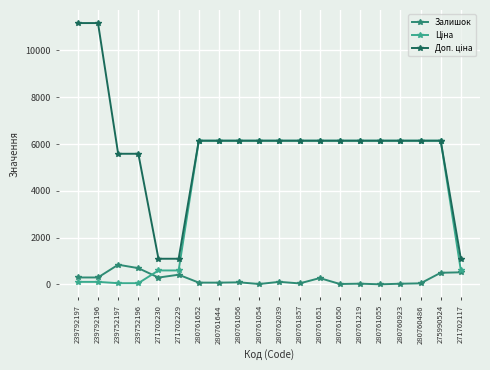

The Залишок series shows 113.0 at 280762039. True or false?

True